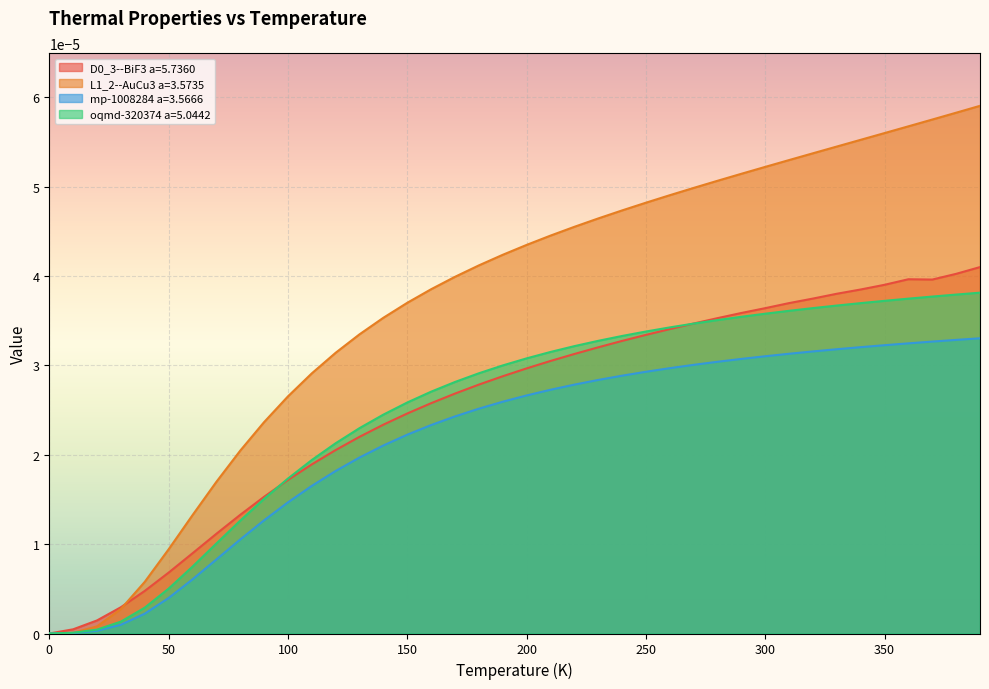

Where is the first local maximum for D0_3--BiF3 a=5.7360?

360.0